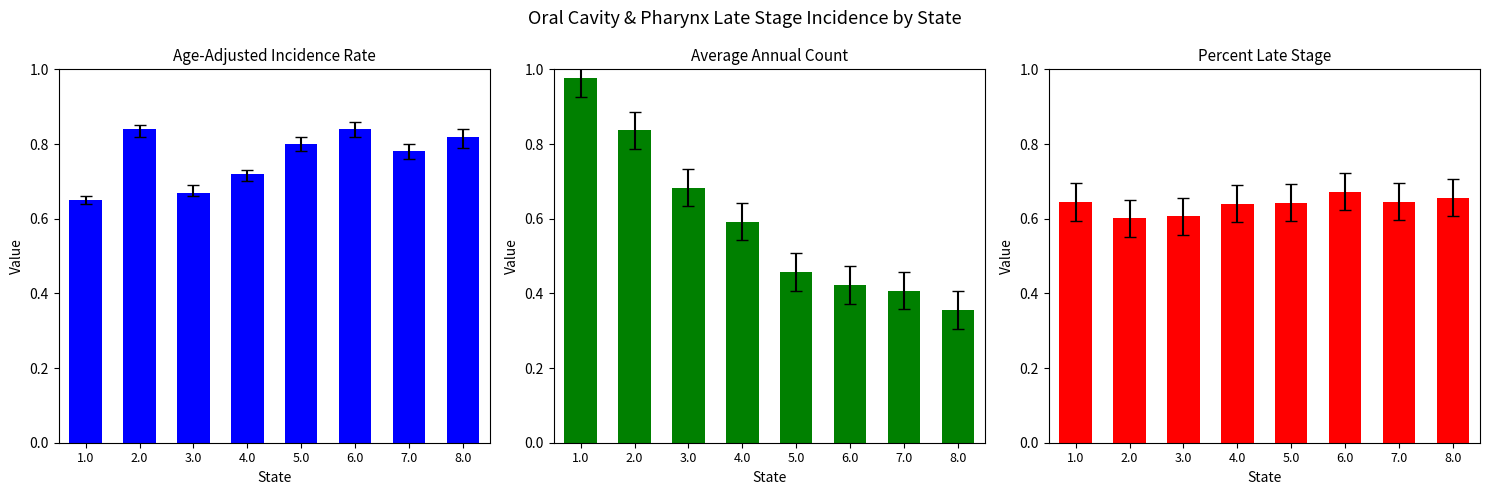

At which category does the chart reach its minimum across all series?

8.0